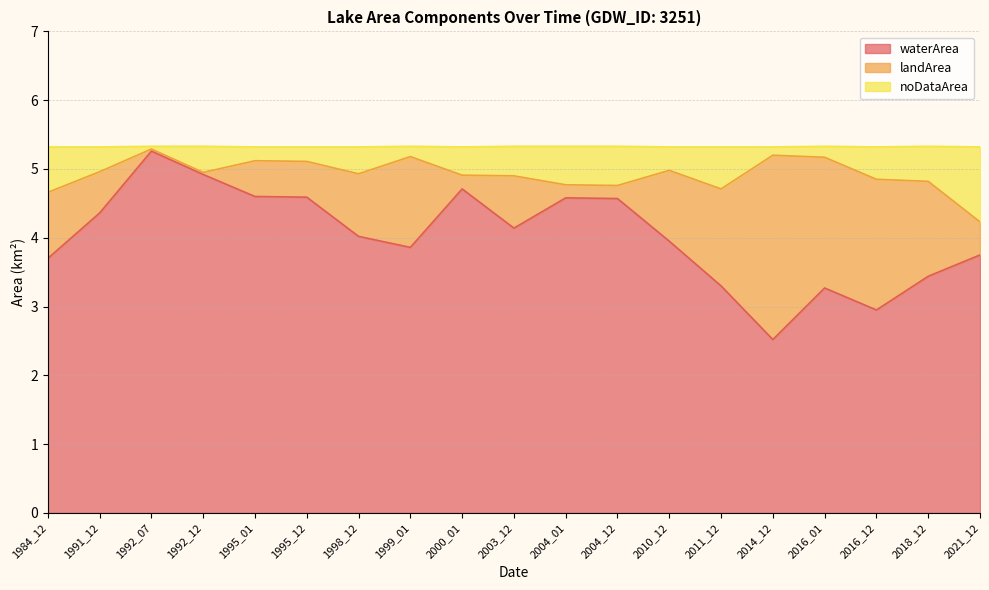

Rank the categories by waterArea value from highest to lowest.

1992_07, 1992_12, 2000_01, 1995_01, 1995_12, 2004_01, 2004_12, 1991_12, 2003_12, 1998_12, 2010_12, 1999_01, 2021_12, 1984_12, 2018_12, 2011_12, 2016_01, 2016_12, 2014_12